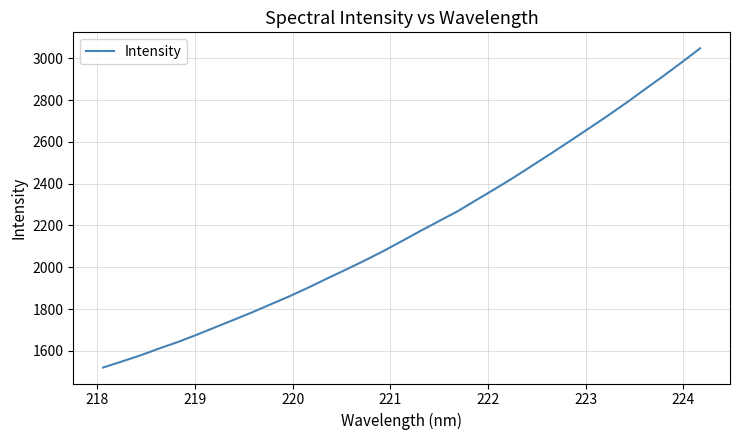

What is the minimum value shown in the chart?

1520.3